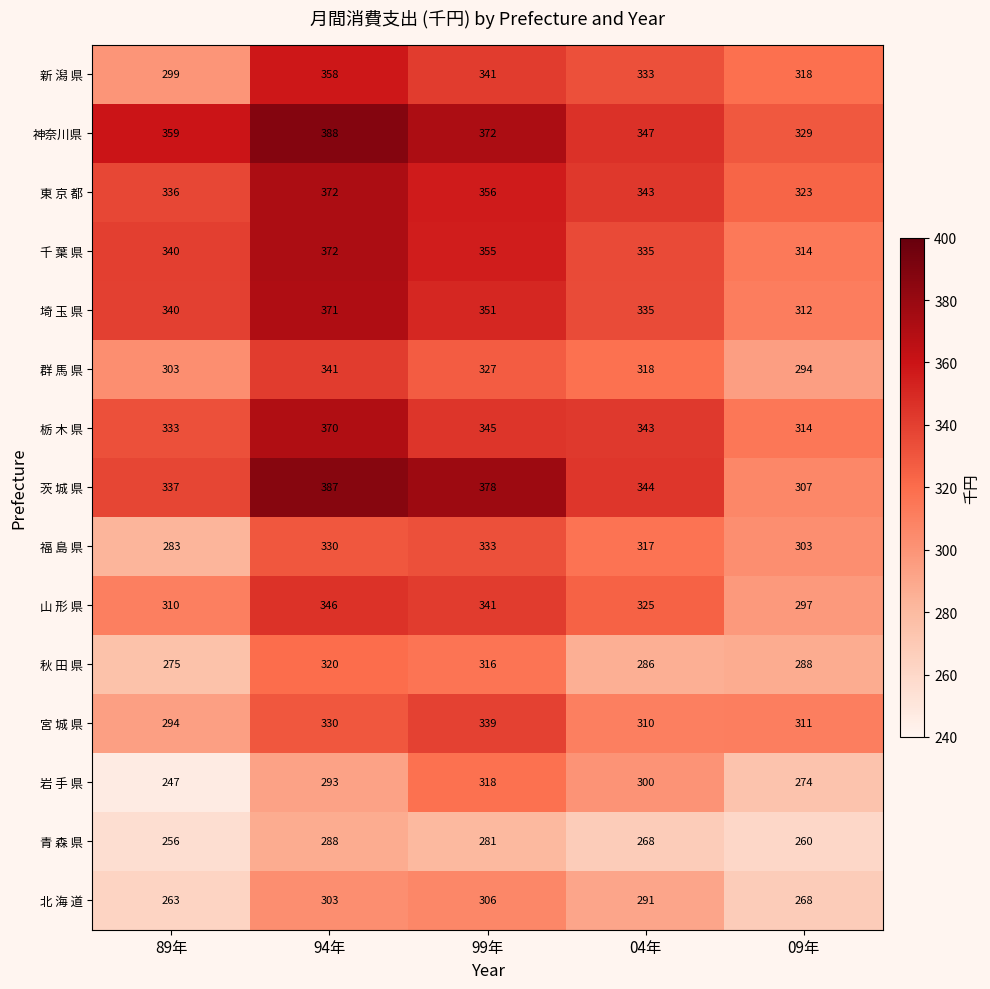

Is it true that 栃 木 県 equals 370 at 94年?

True